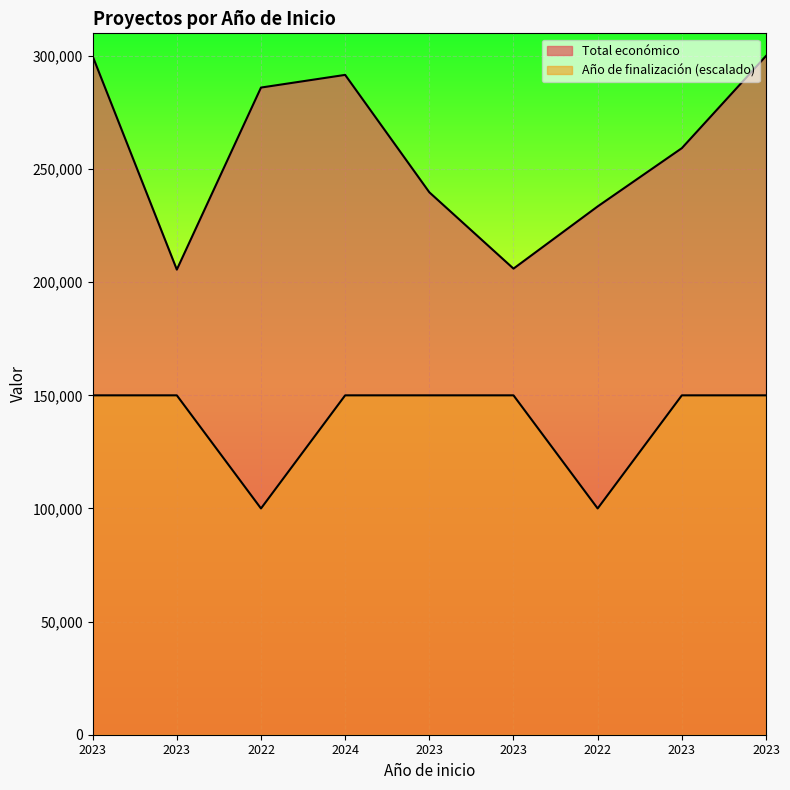

The value of Año de finalización at 2024 is 89108. True or false?

False